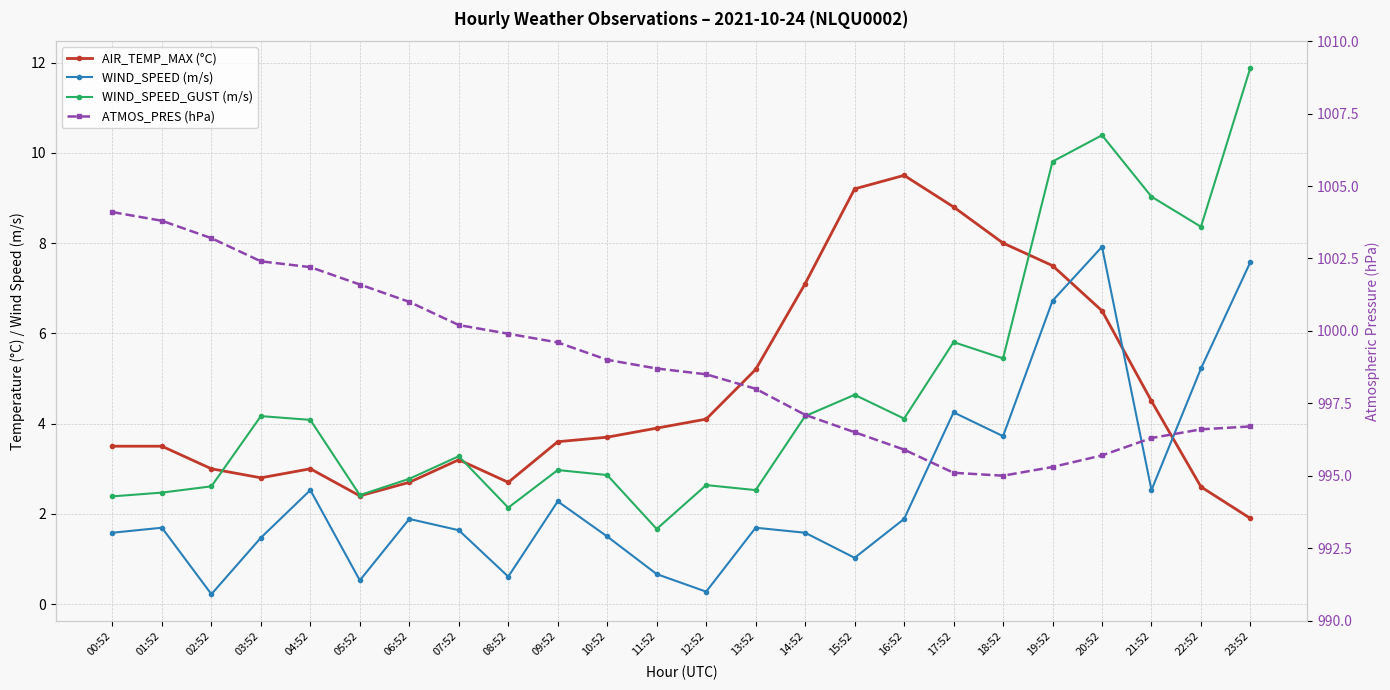

Reading right to left, extract all data points from this chart.

AIR_TEMP_MAX (°C): 1.9	2.6	4.5	6.5	7.5	8.0	8.8	9.5	9.2	7.1	5.2	4.1	3.9	3.7	3.6	2.7	3.2	2.7	2.4	3.0	2.8	3.0	3.5	3.5
WIND_SPEED (m/s): 7.6	5.2	2.5	7.9	6.7	3.7	4.2	1.9	1.0	1.6	1.7	0.3	0.7	1.5	2.3	0.6	1.6	1.9	0.5	2.5	1.5	0.2	1.7	1.6
WIND_SPEED_GUST (m/s): 11.9	8.4	9.0	10.4	9.8	5.4	5.8	4.1	4.6	4.2	2.5	2.6	1.7	2.9	3.0	2.1	3.3	2.8	2.4	4.1	4.2	2.6	2.5	2.4
ATMOS_PRES (hPa): 996.7	996.6	996.3	995.7	995.3	995.0	995.1	995.9	996.5	997.1	998.0	998.5	998.7	999.0	999.6	999.9	1000.2	1001.0	1001.6	1002.2	1002.4	1003.2	1003.8	1004.1